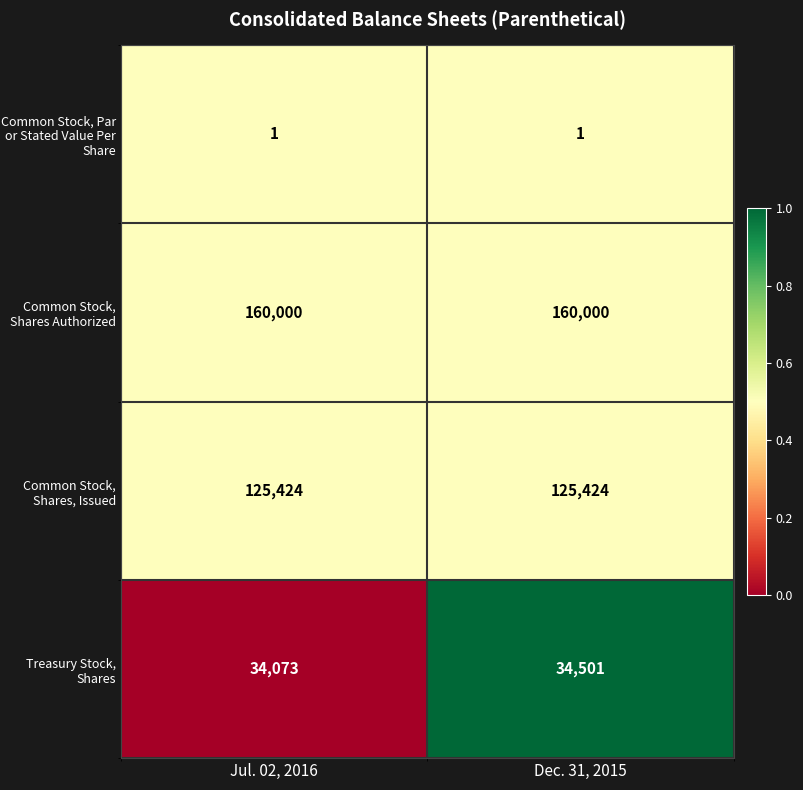

Is it true that Common Stock, Shares, Issued equals 125424 at Dec. 31, 2015?

True